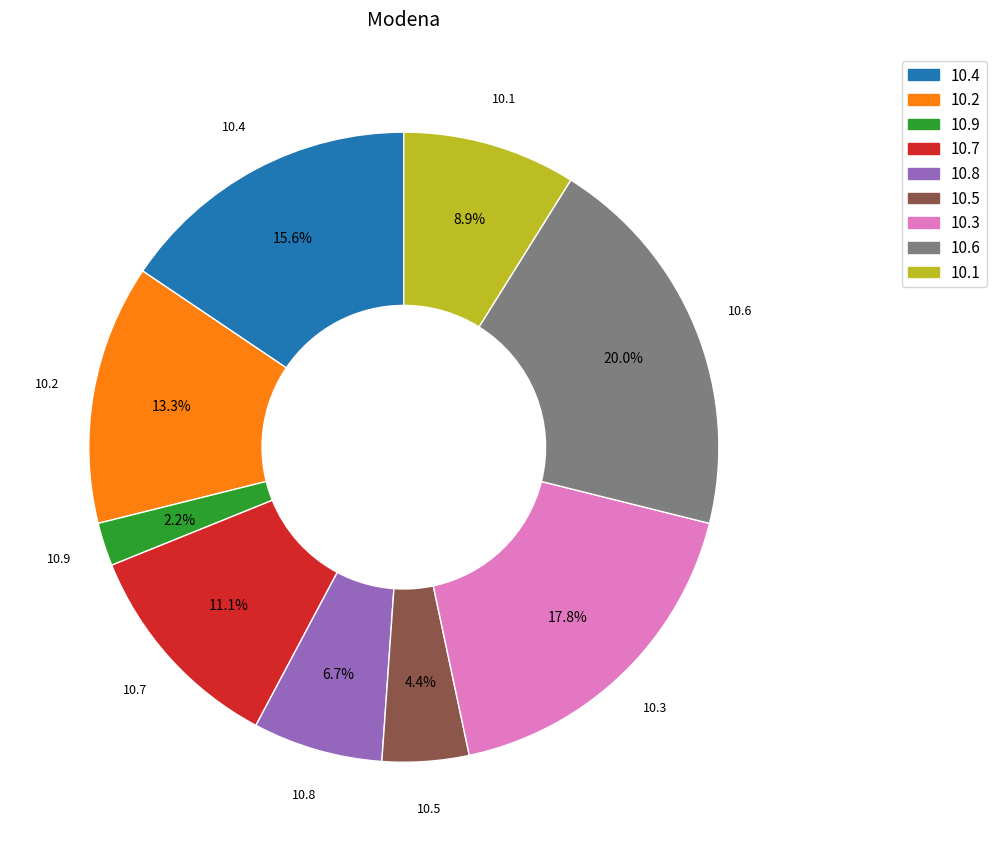

Rank the categories by value from highest to lowest.

10.6, 10.3, 10.4, 10.2, 10.7, 10.1, 10.8, 10.5, 10.9